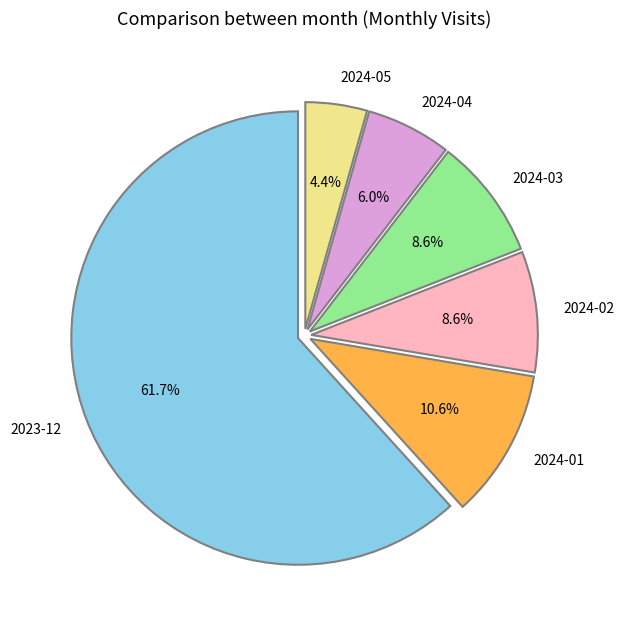

True or false: 2024-05 accounts for 13% of the total.

False